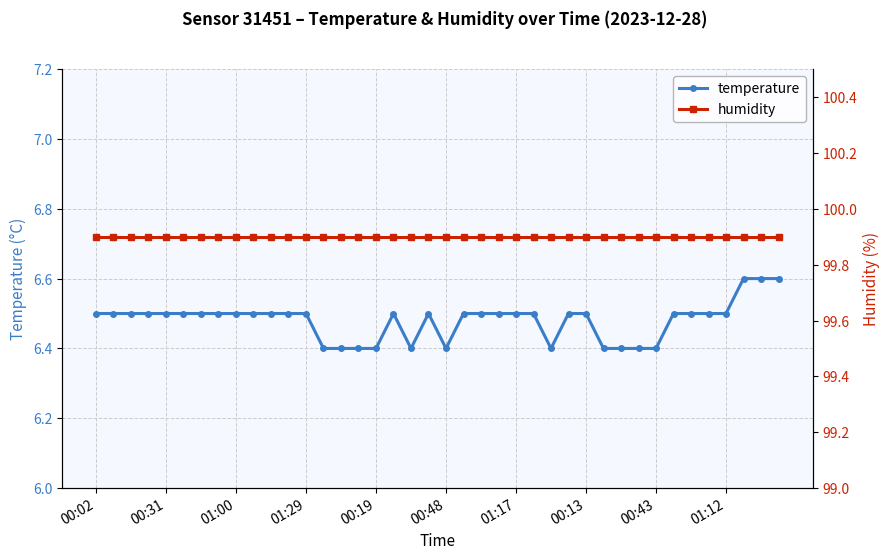

True or false: humidity and temperature cross at least once.

False